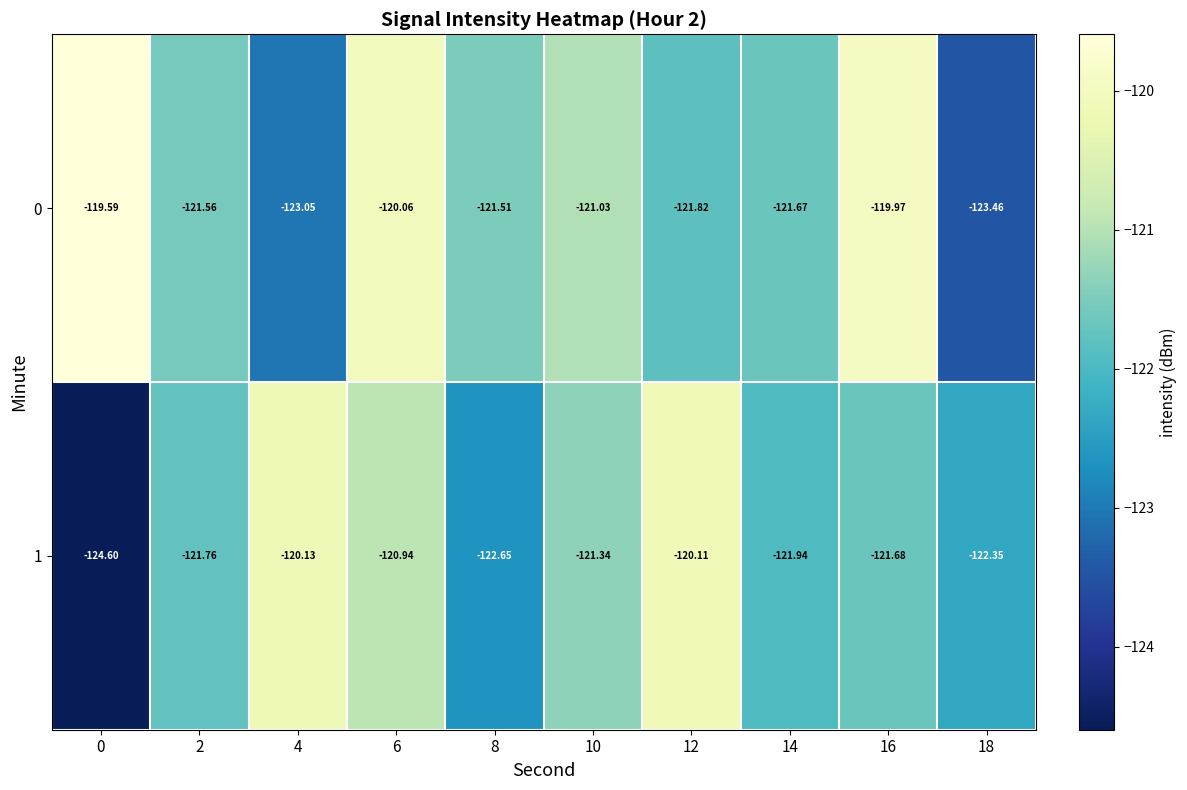

What is the minimum value shown in the chart?

-124.6